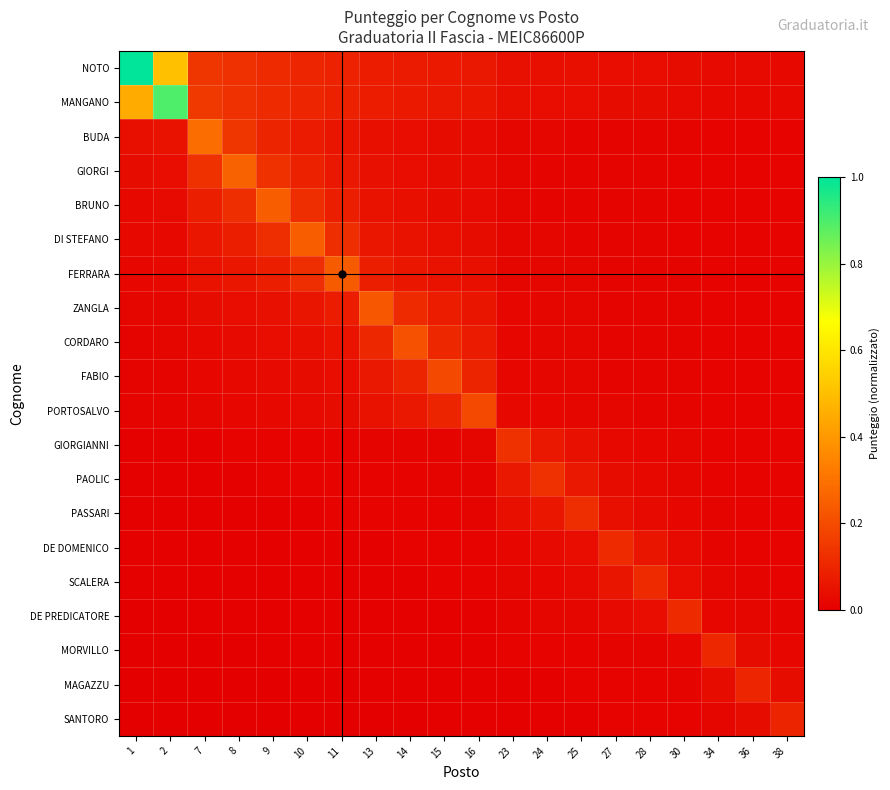

What is the difference between the highest and lowest values at 24?

0.1